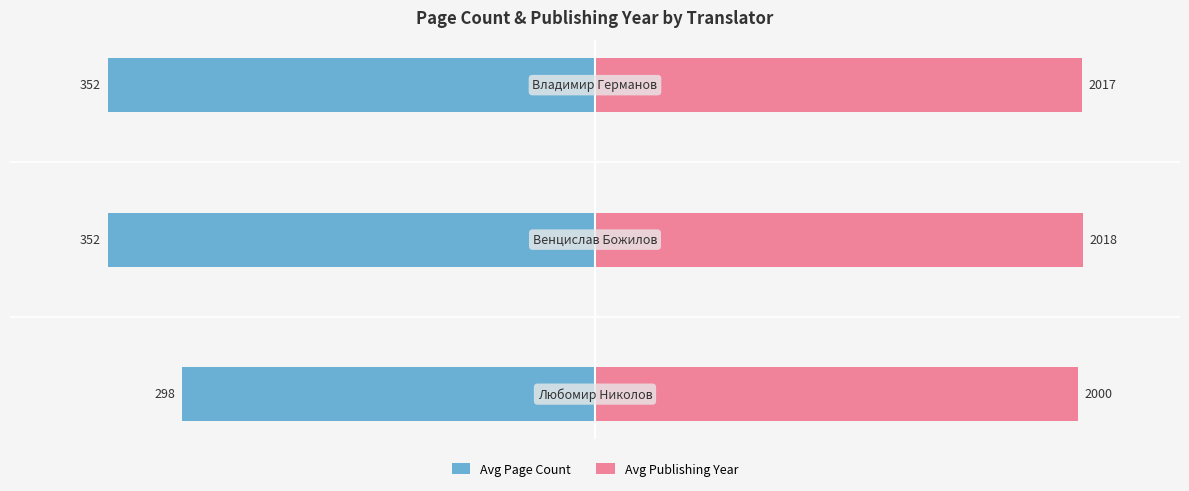

Is it true that Avg Publishing Year equals 22.5 at −10?

False